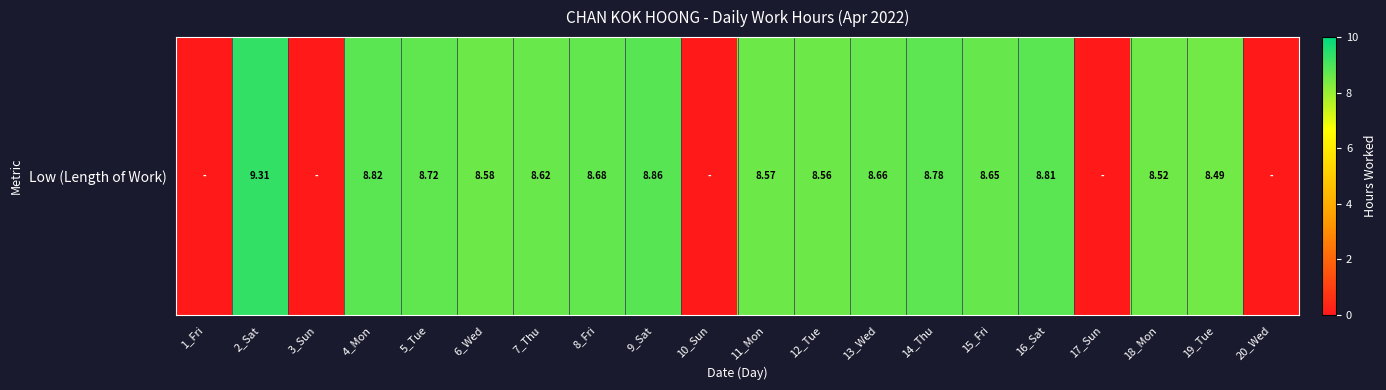

List the labels in order of value, smallest first.

1_Fri, 3_Sun, 10_Sun, 17_Sun, 20_Wed, 19_Tue, 18_Mon, 12_Tue, 11_Mon, 6_Wed, 7_Thu, 15_Fri, 13_Wed, 8_Fri, 5_Tue, 14_Thu, 16_Sat, 4_Mon, 9_Sat, 2_Sat